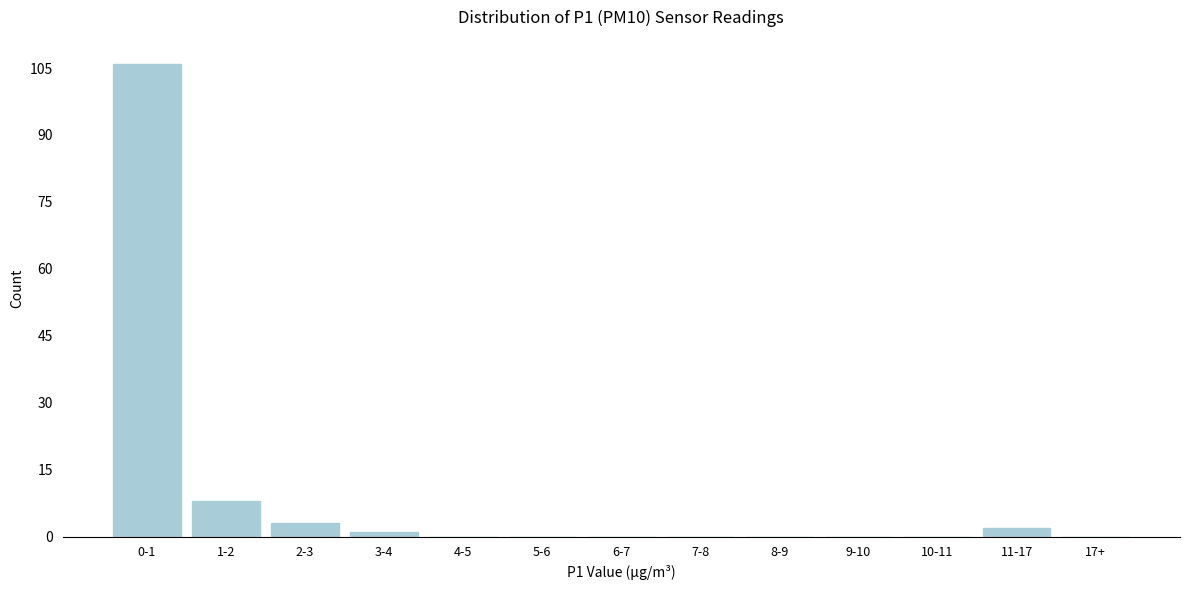

Reading right to left, extract all data points from this chart.

17+=0	11-17=2	10-11=0	9-10=0	8-9=0	7-8=0	6-7=0	5-6=0	4-5=0	3-4=1	2-3=3	1-2=8	0-1=106